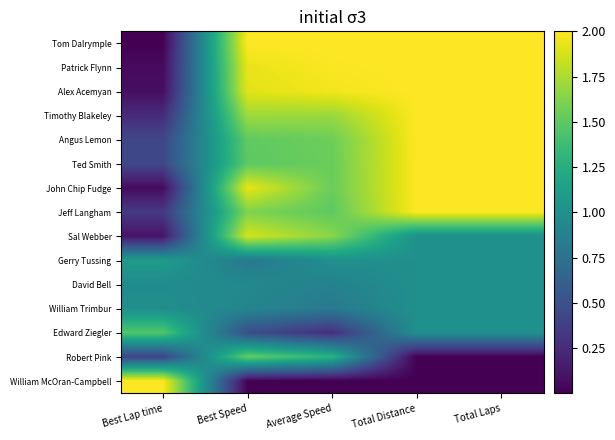

Which series has the largest range (max minus min)?

Tom Dalrymple